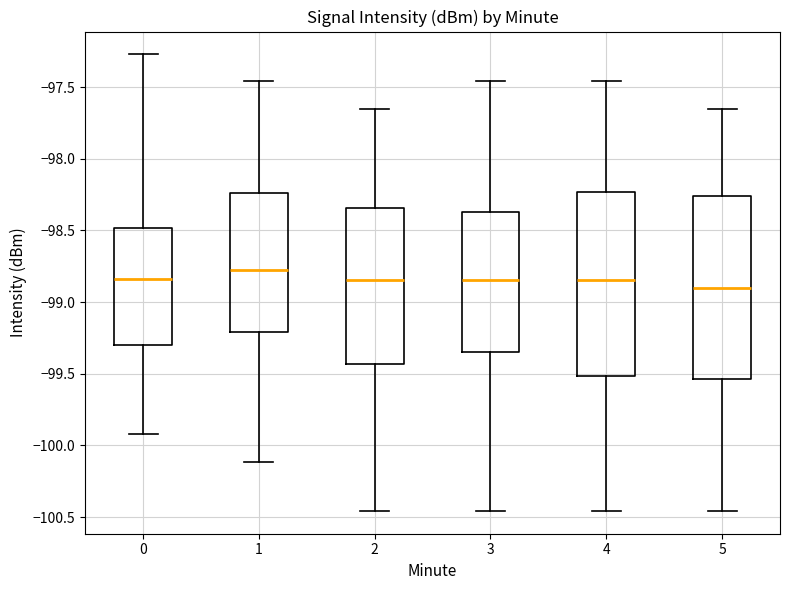

Which box's median line is the lowest?

5